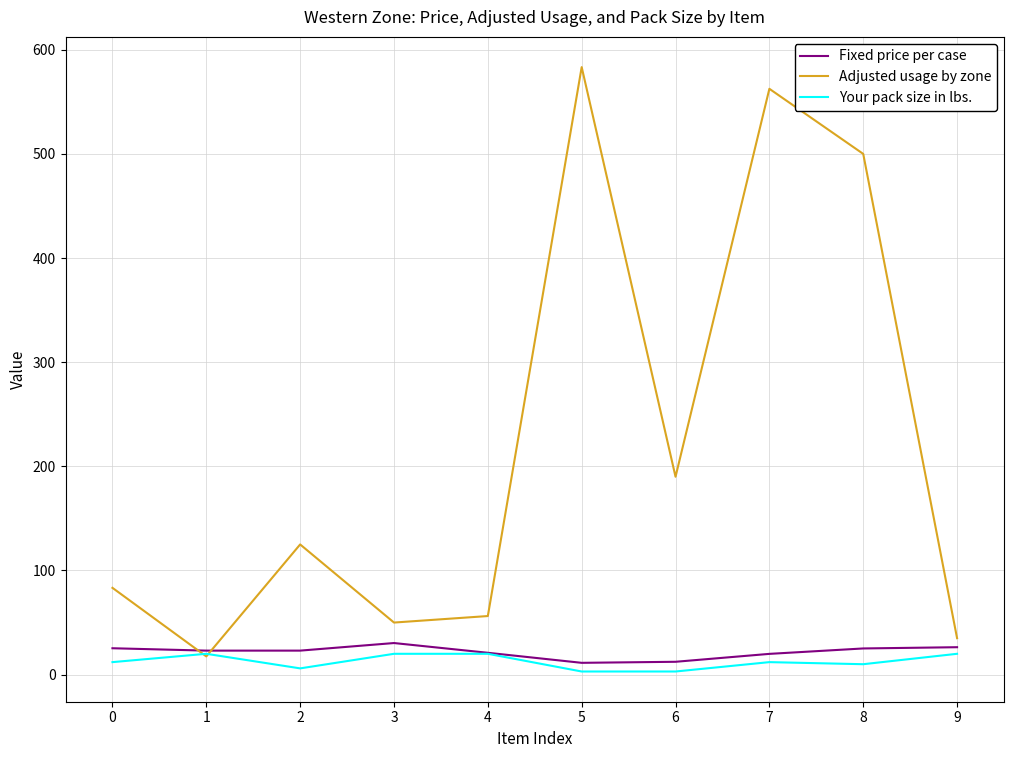

What is the difference between the Fixed price per case values at 7 and 5?

8.6